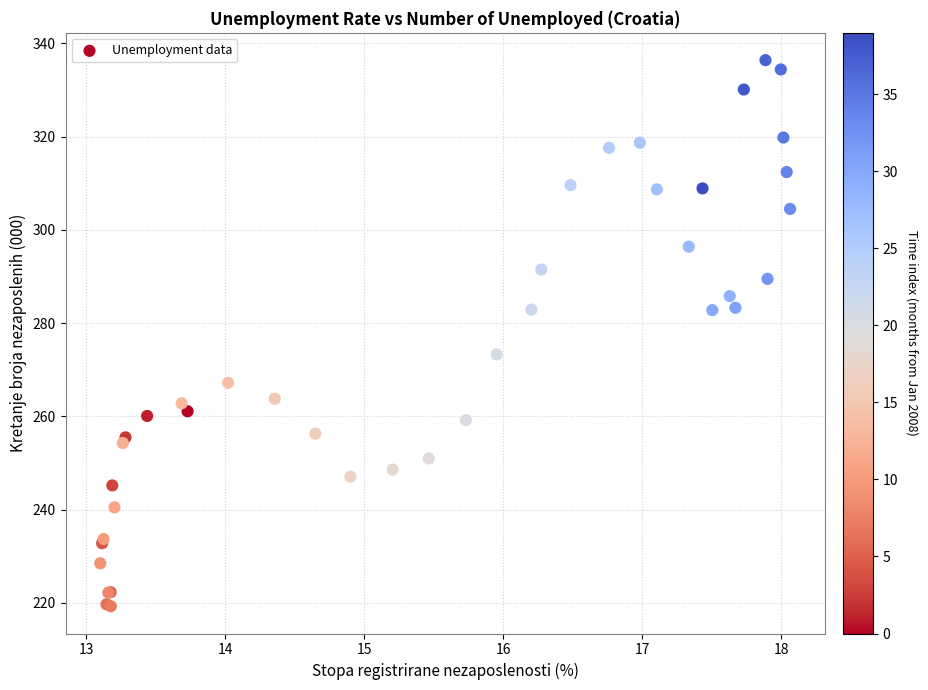

What Y value in the scatter plot is closest to 277?

273.3